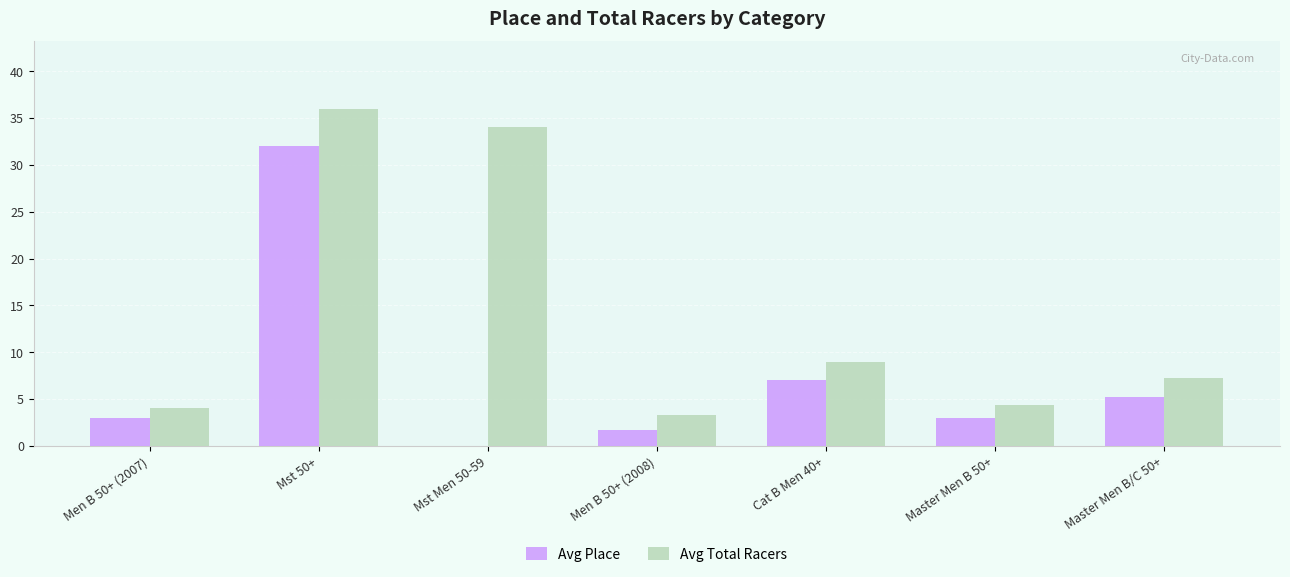

What is the sum of all Avg Total Racers values?

97.9